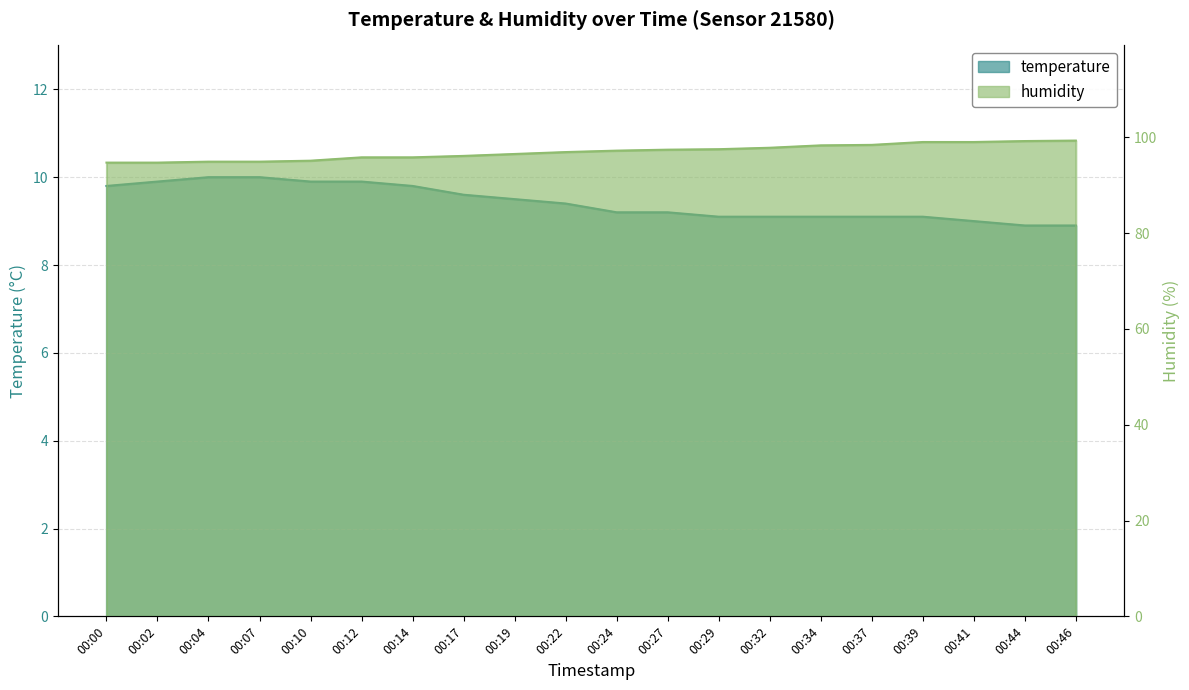

What is the maximum value for temperature?

10.0